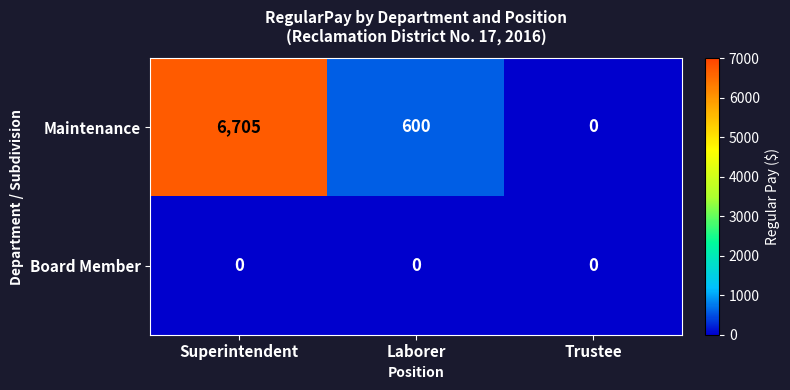

At which label does Maintenance first exceed 600?

Superintendent